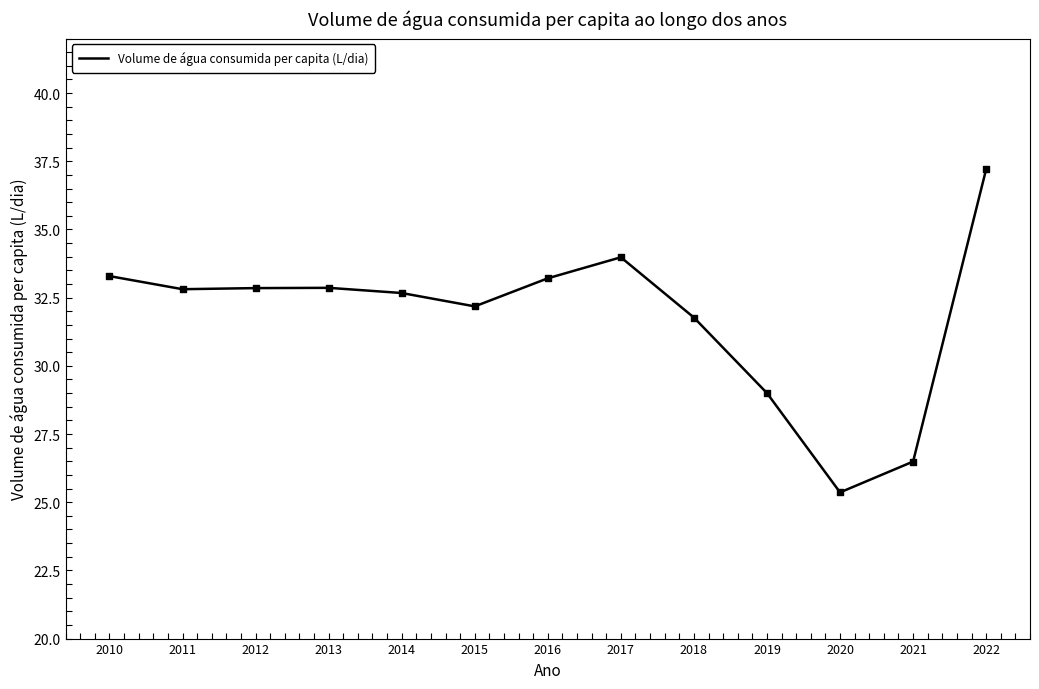

What is the ratio of the value at 2014 to the value at 2018?

1.0